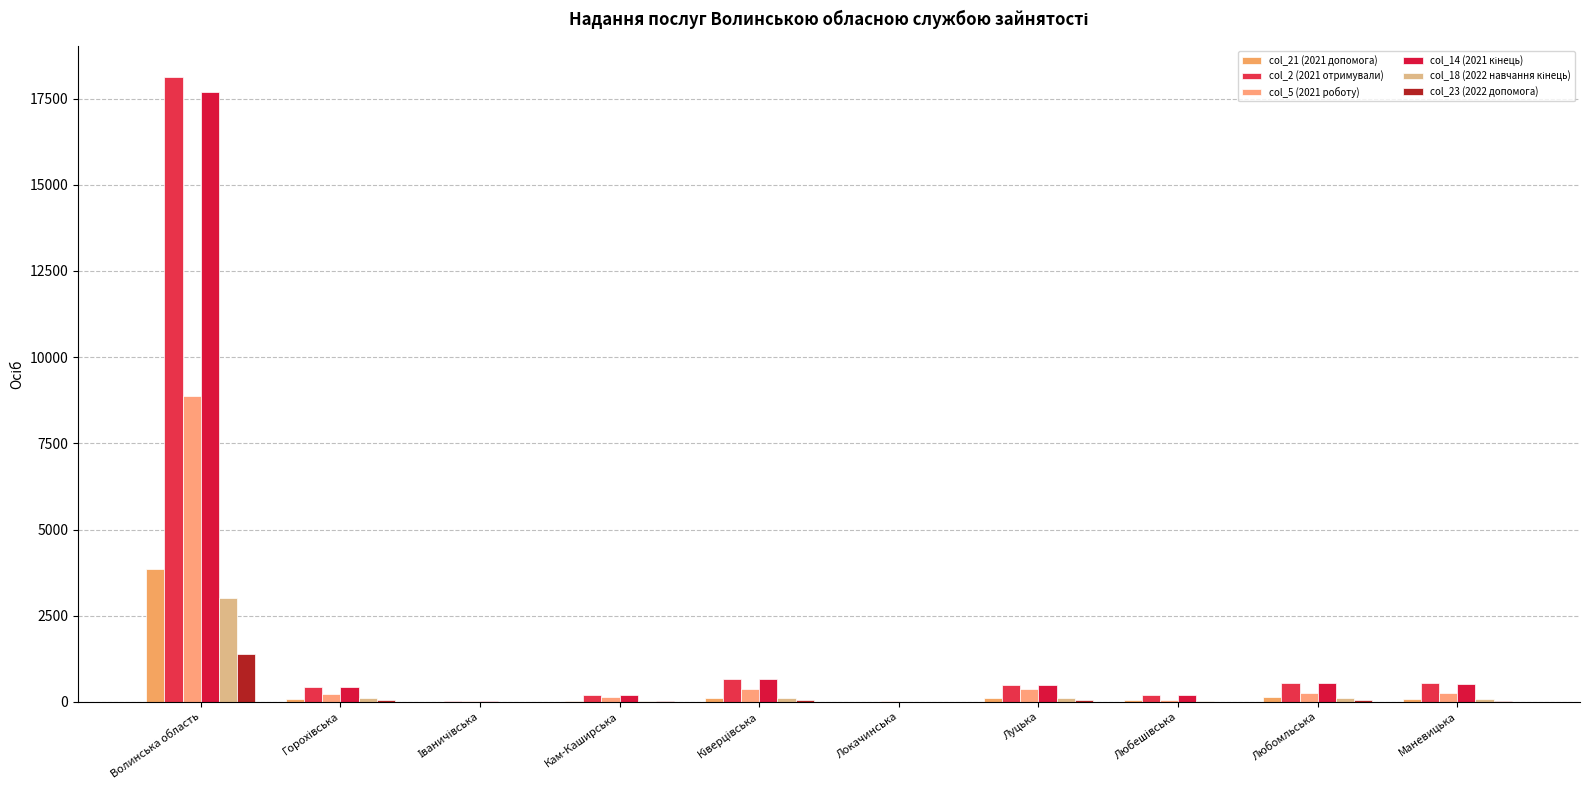

What is the label of the 3rd bar from the left?

Іваничівська